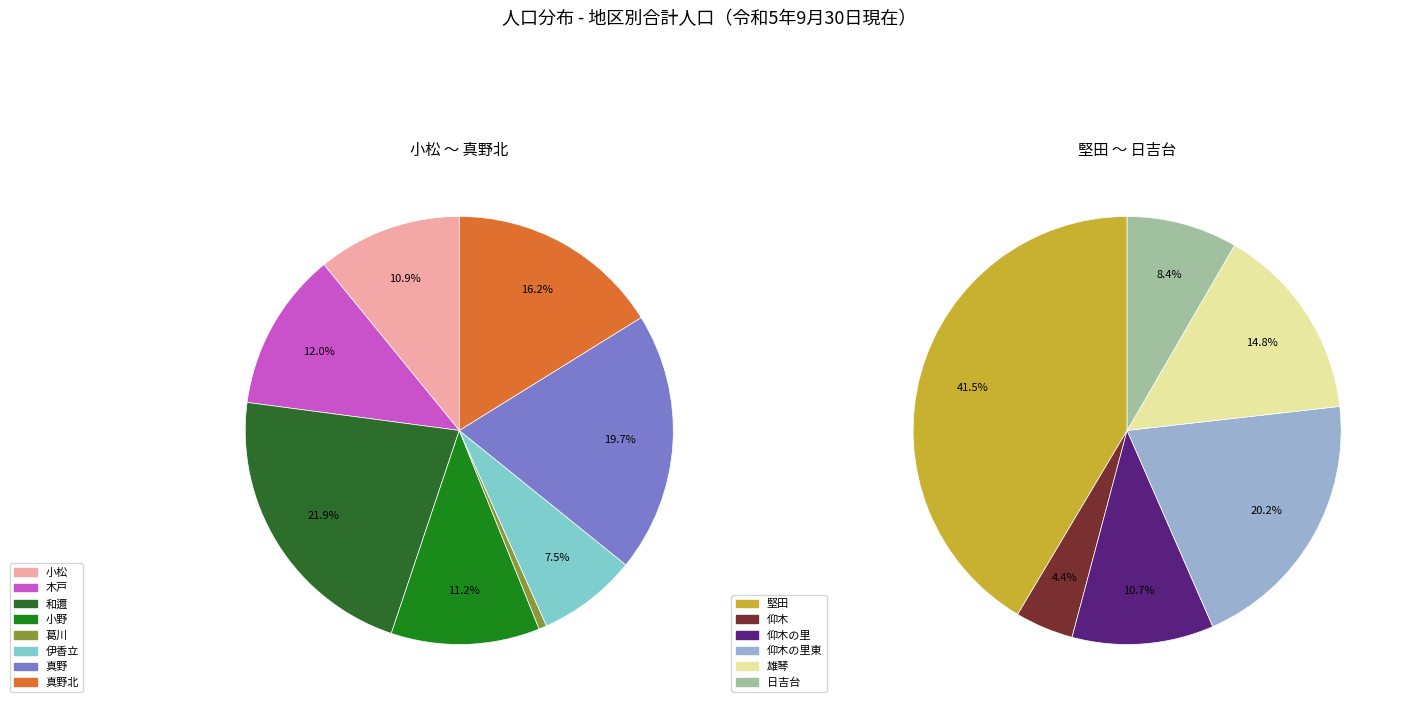

Which category has the biggest portion of the pie?

堅田